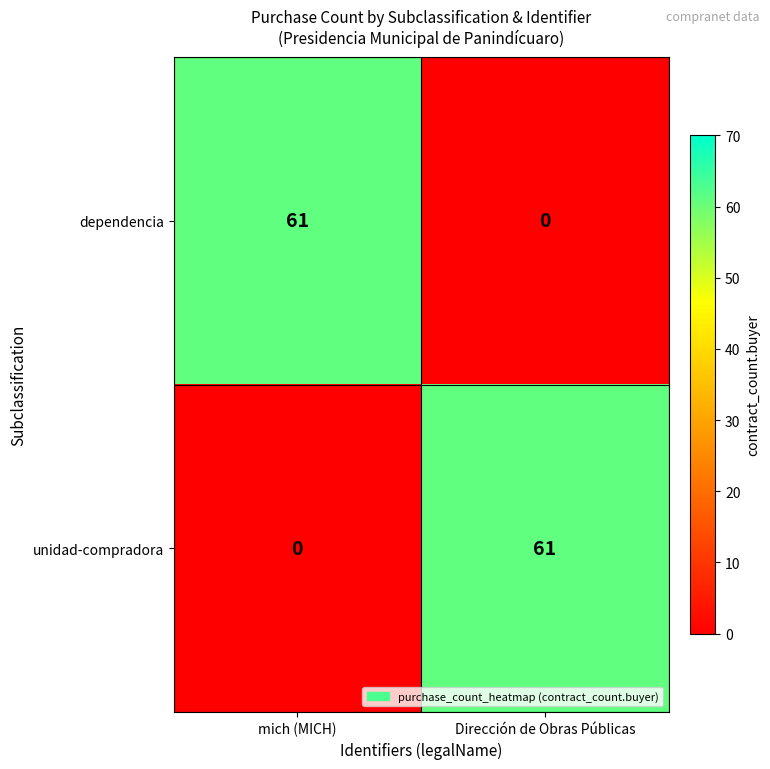

True or false: unidad-compradora has a value of 61 at Dirección de Obras Públicas.

True